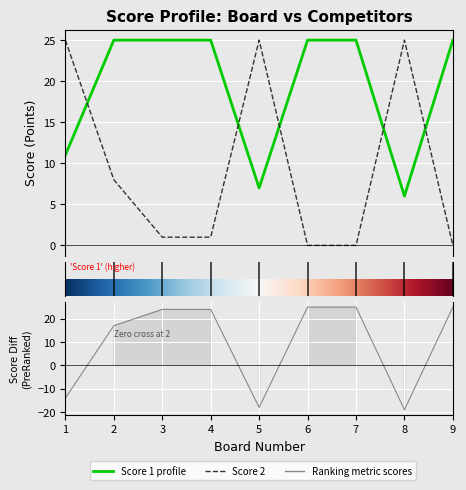

What is the value of the Score 1 point at the 8th from the left?

6